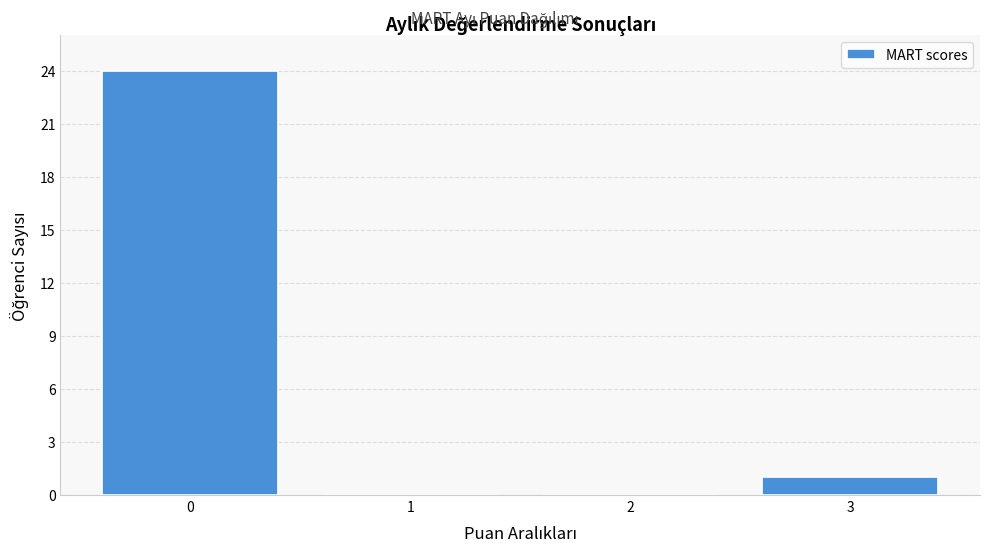

How tall is the bar that spans -0.5 to 0.5 on the x-axis? The values are not printed on the chart, so give them approximately, as read against the axis.

24